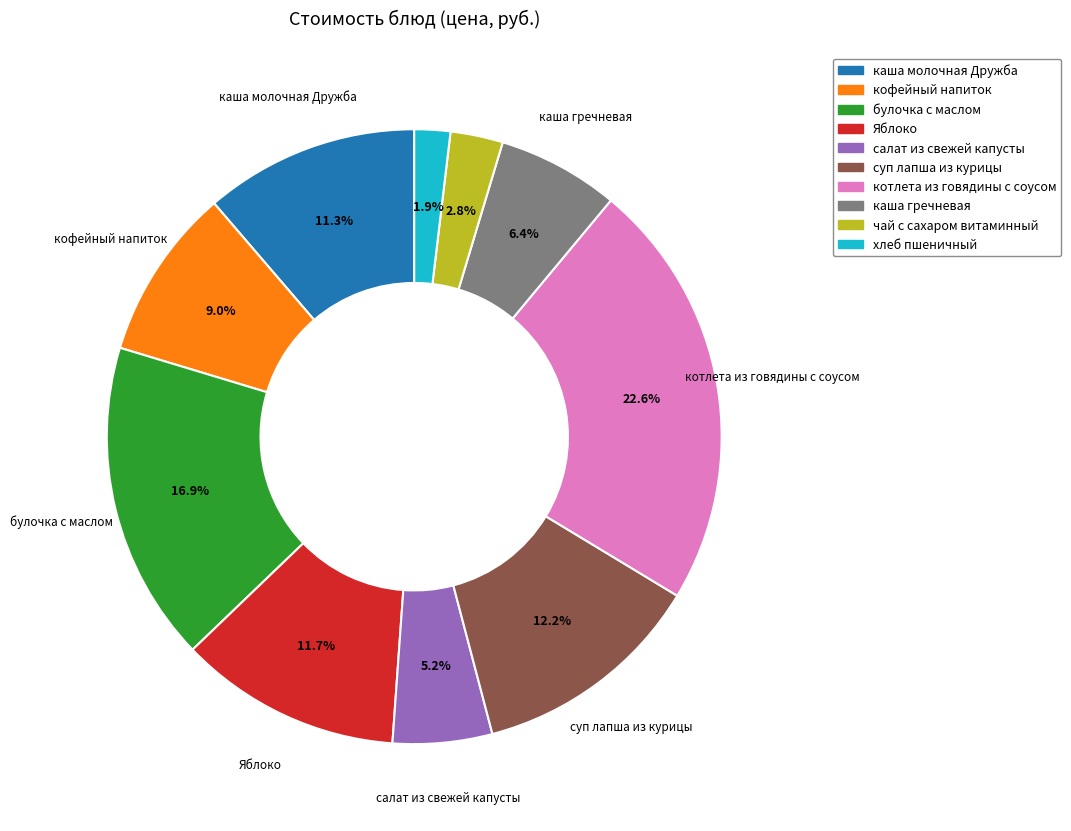

Is there any slice that represents more than half of the pie?

No